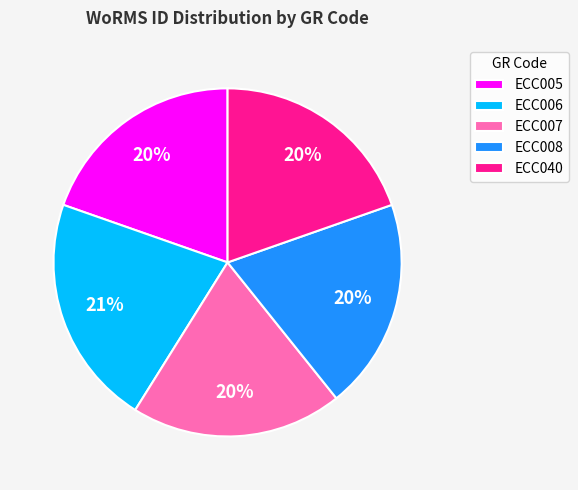

To the nearest percent, what portion does ECC006 represent?

21%